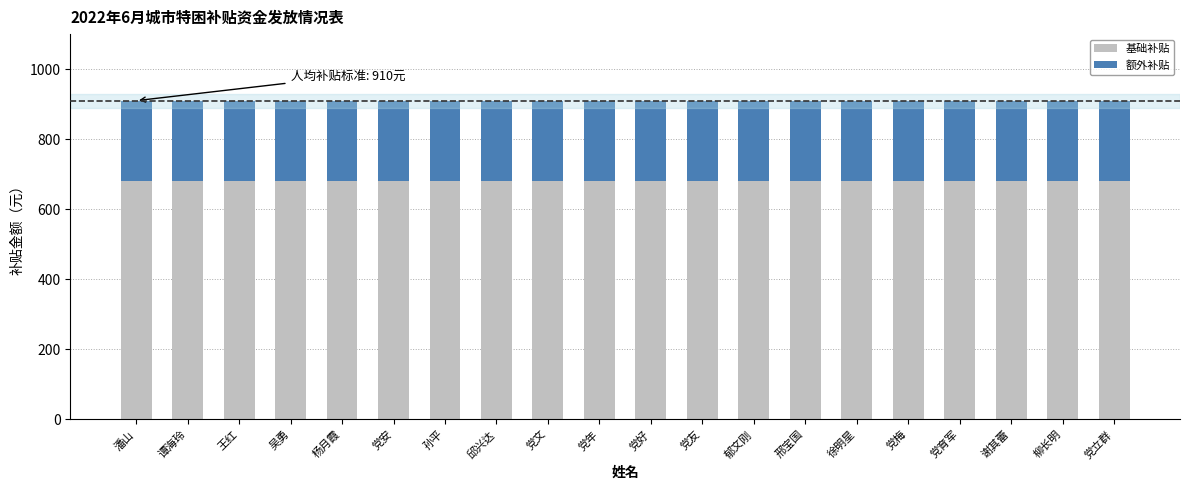

True or false: 基础补贴 has a value of 682 at 吴勇.

True